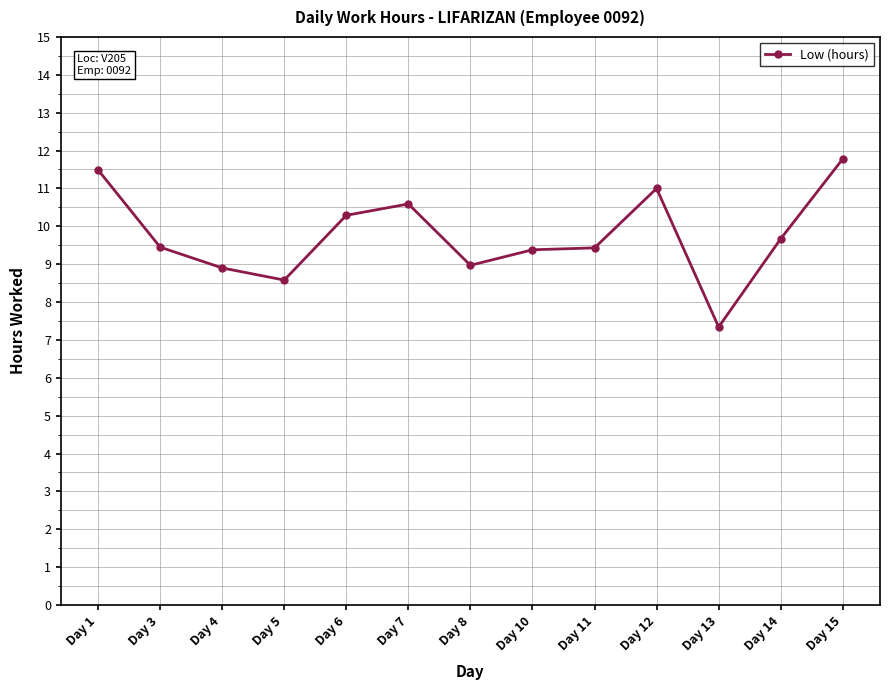

What is the value of the 10th point from the left?

11.0